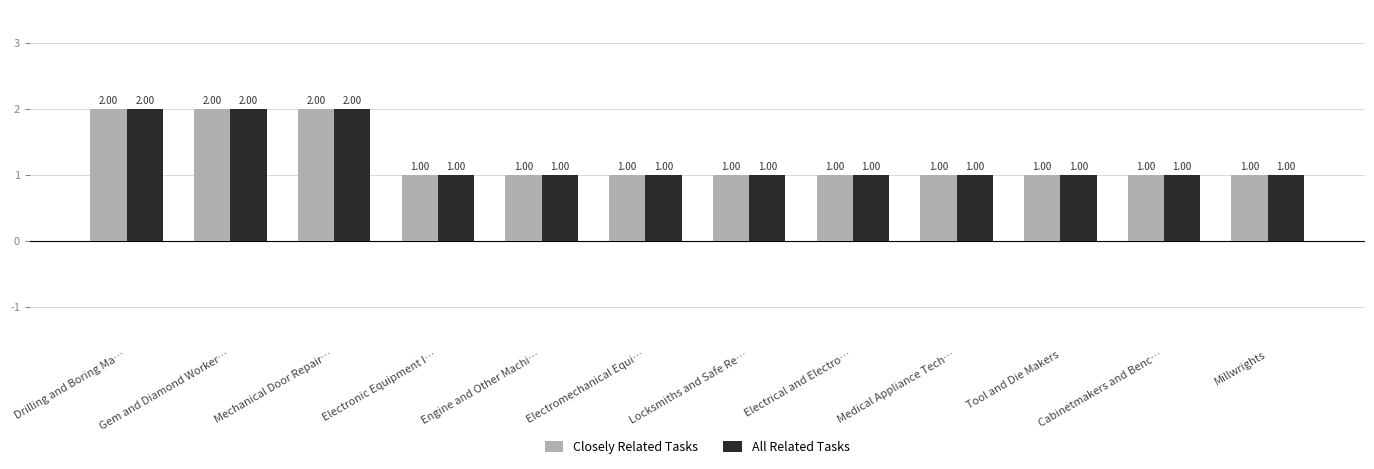

What is the sum of all Closely Related Tasks values?

15